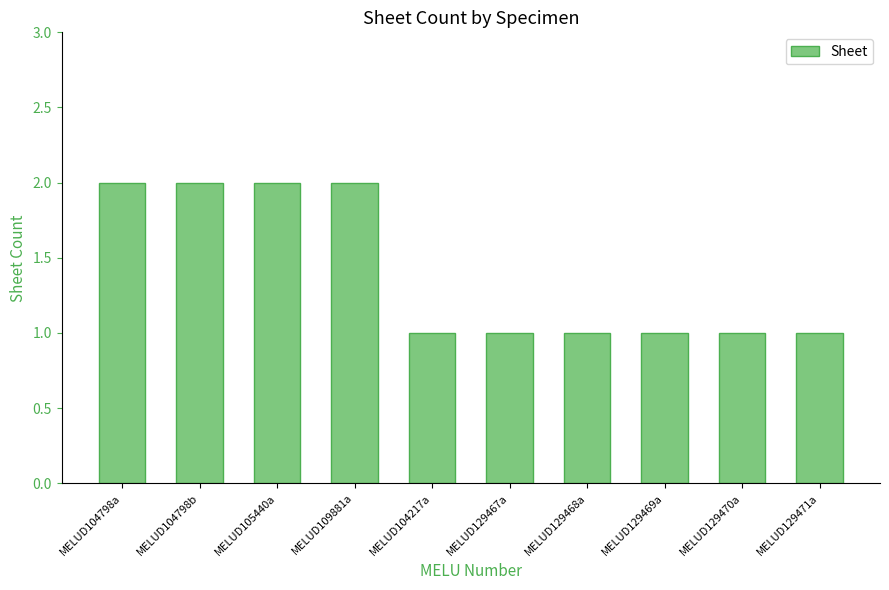

What is the difference between the maximum and second lowest values?

1